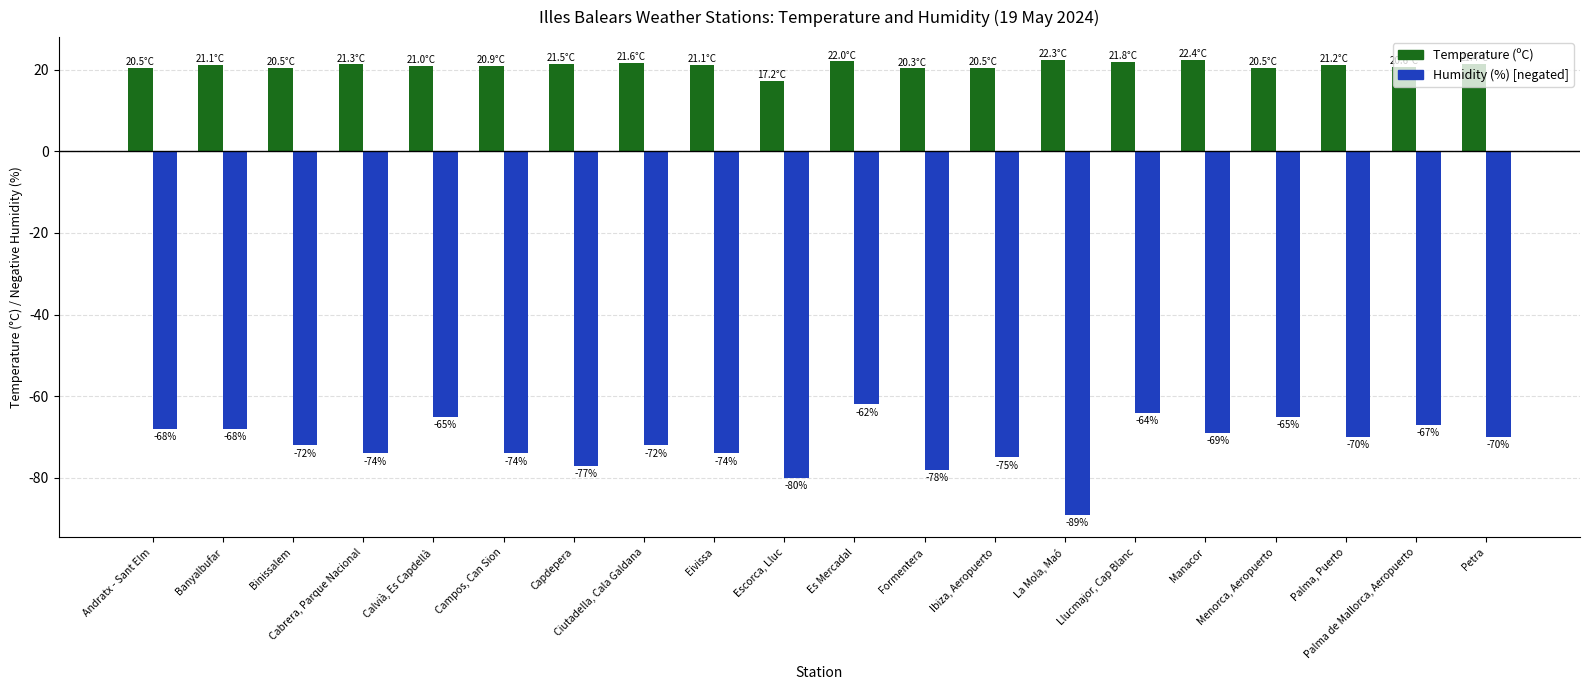

At which category does the chart reach its minimum across all series?

La Mola, Maó